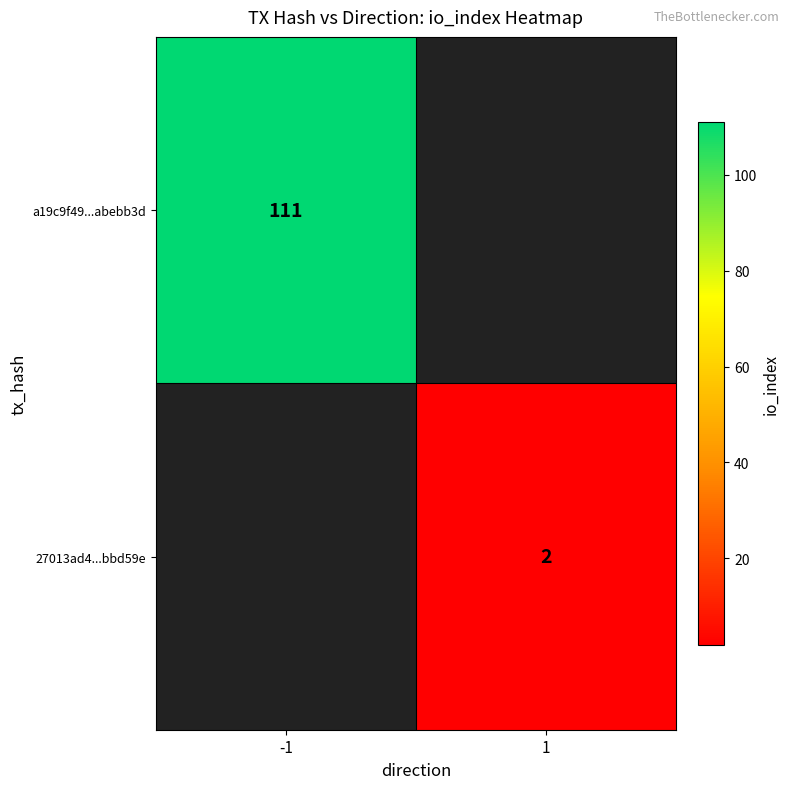

Is it true that 27013ad4...bbd59e equals 2 at 1?

True